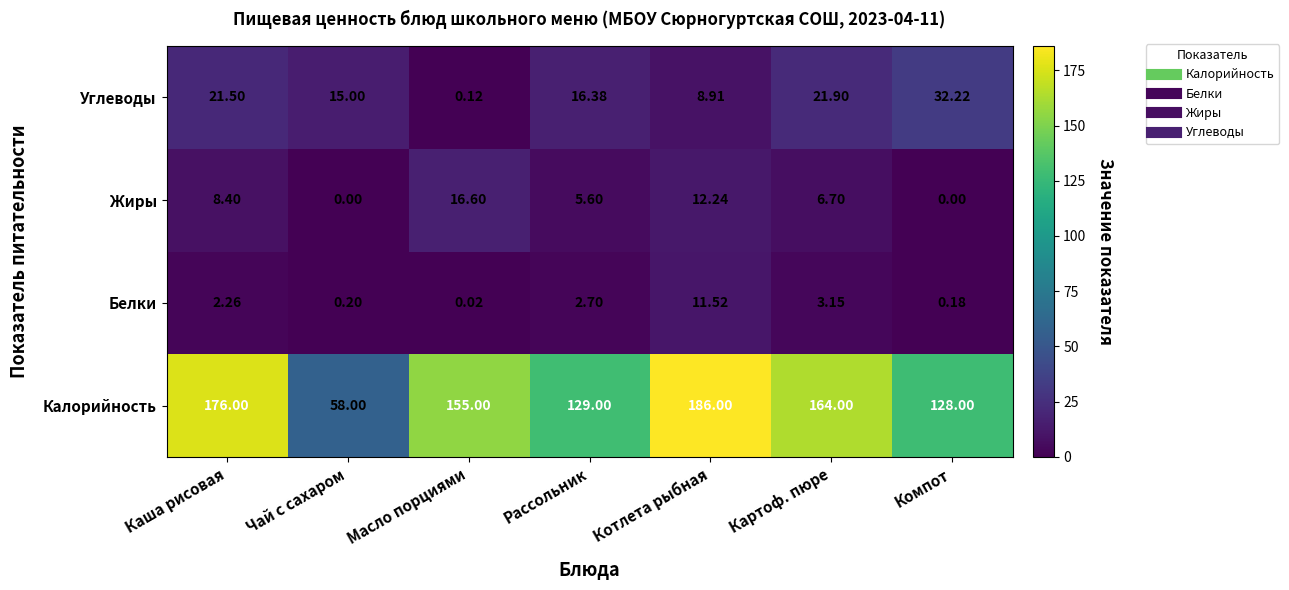

Between Масло порциями and Рассольник, which series saw the biggest shift?

Калорийность